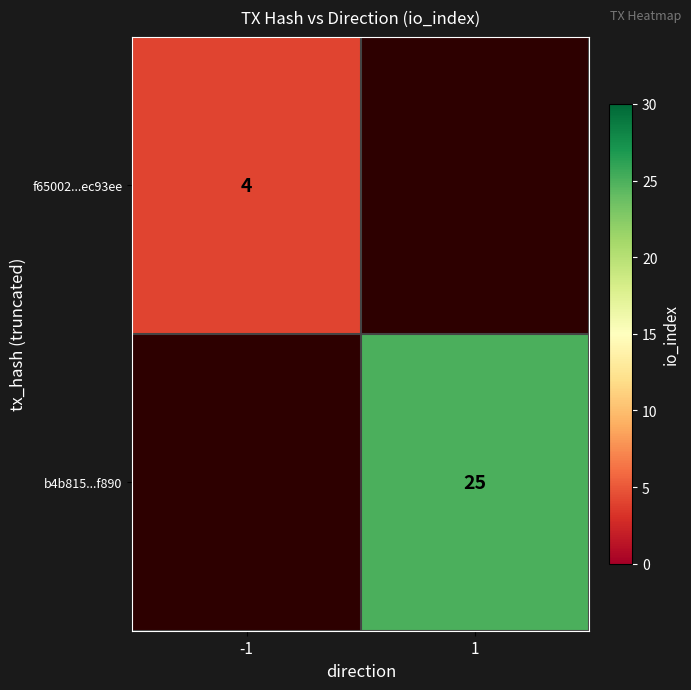

True or false: f65002...ec93ee has a value of 7 at -1.

False